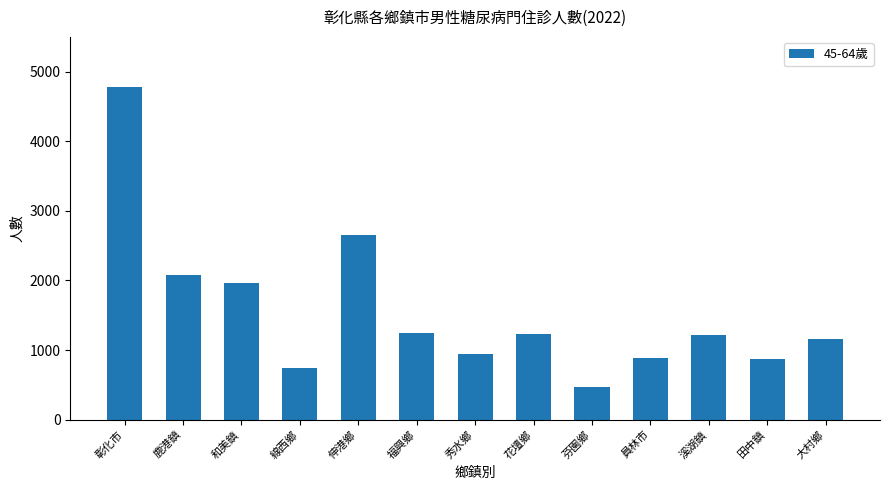

What is the maximum value shown in the chart?

4784